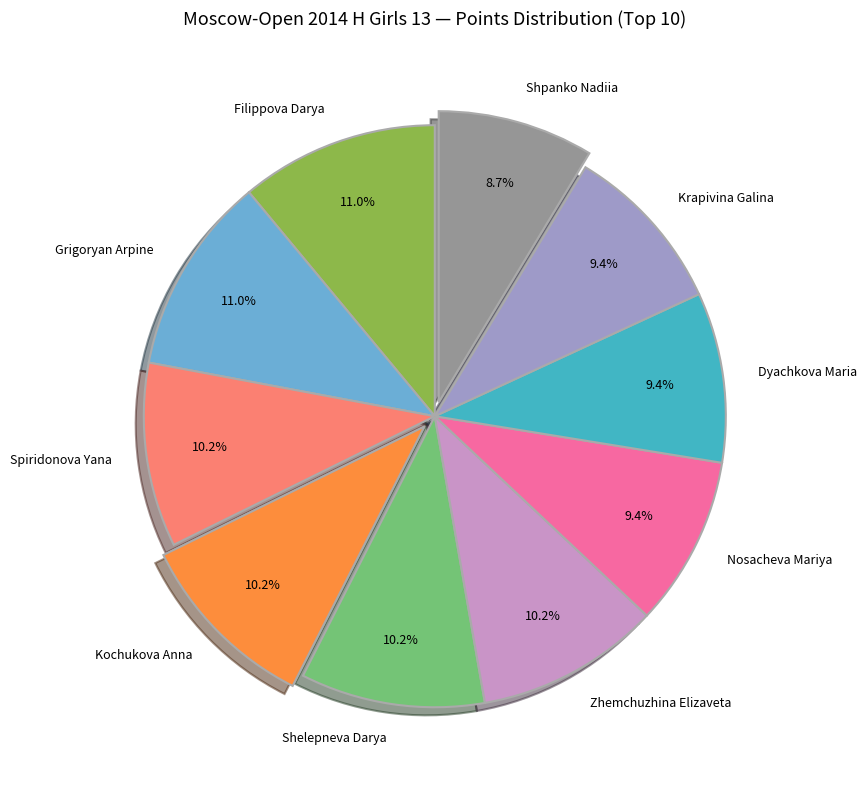

Is the sum of Zhemchuzhina Elizaveta and Grigoryan Arpine greater than half?

No